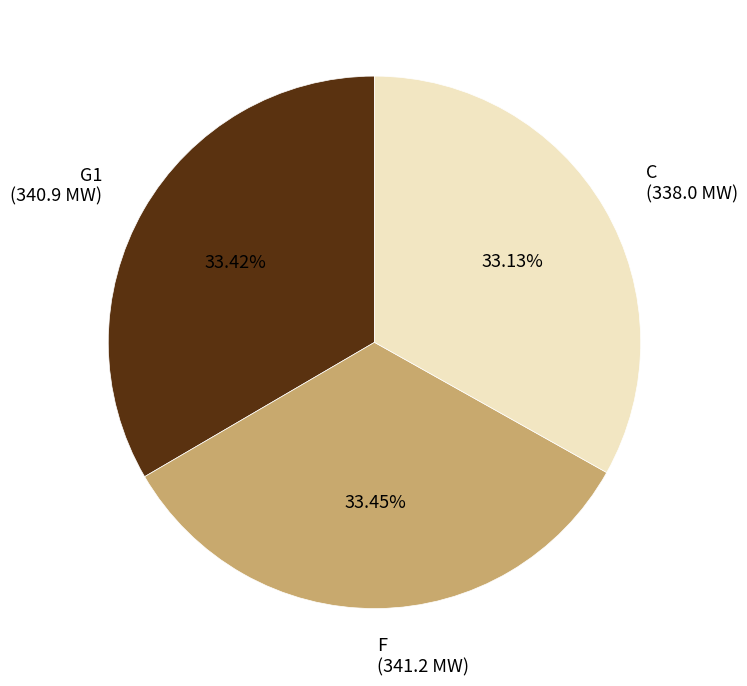

Count the number of slices in the pie.

3